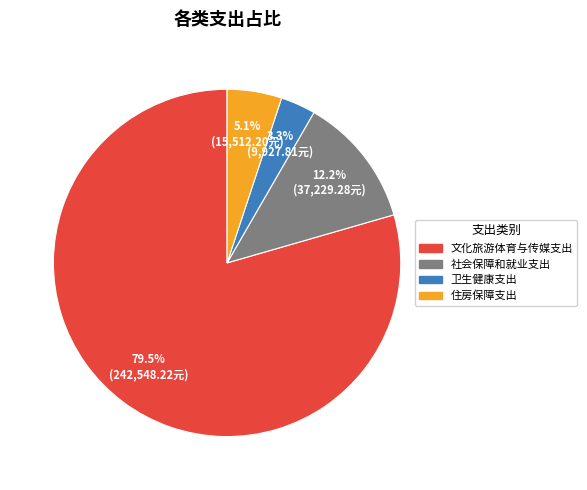

True or false: 文化旅游体育与传媒支出 accounts for 69% of the total.

False